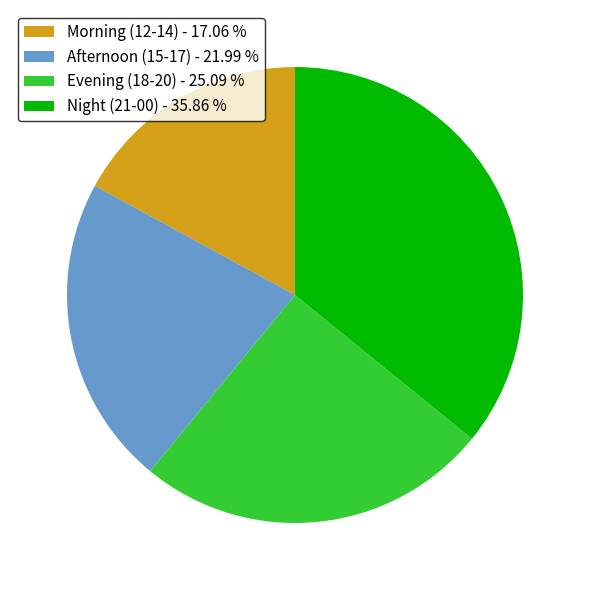

Is there a majority slice in this chart?

No